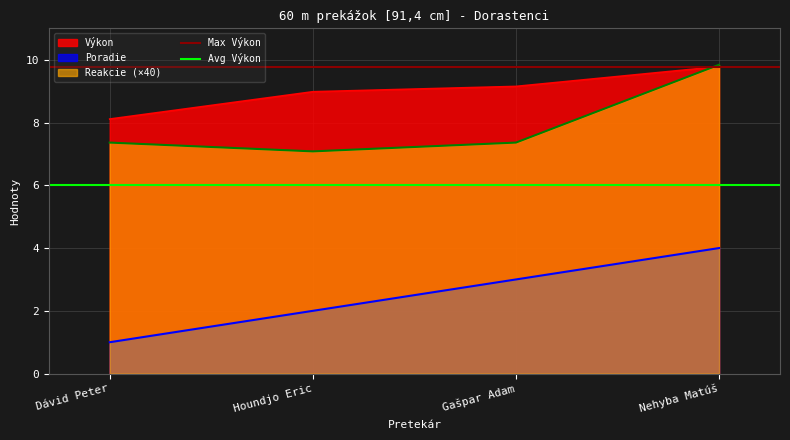

The value of Poradie at Gašpar Adam is 1.5. True or false?

False